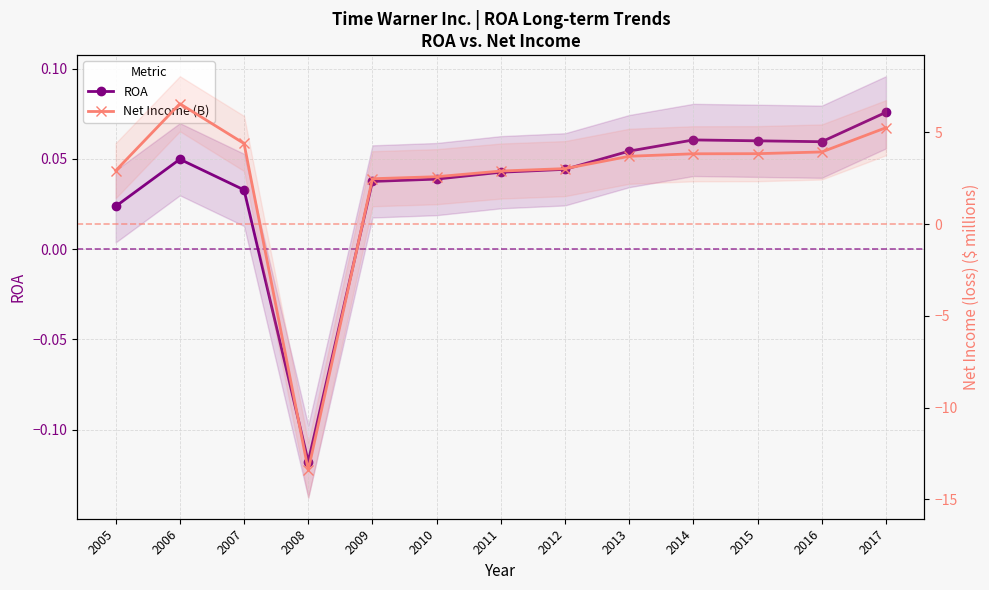

Rank the series by their average value, from highest to lowest.

Net Income (B), ROA